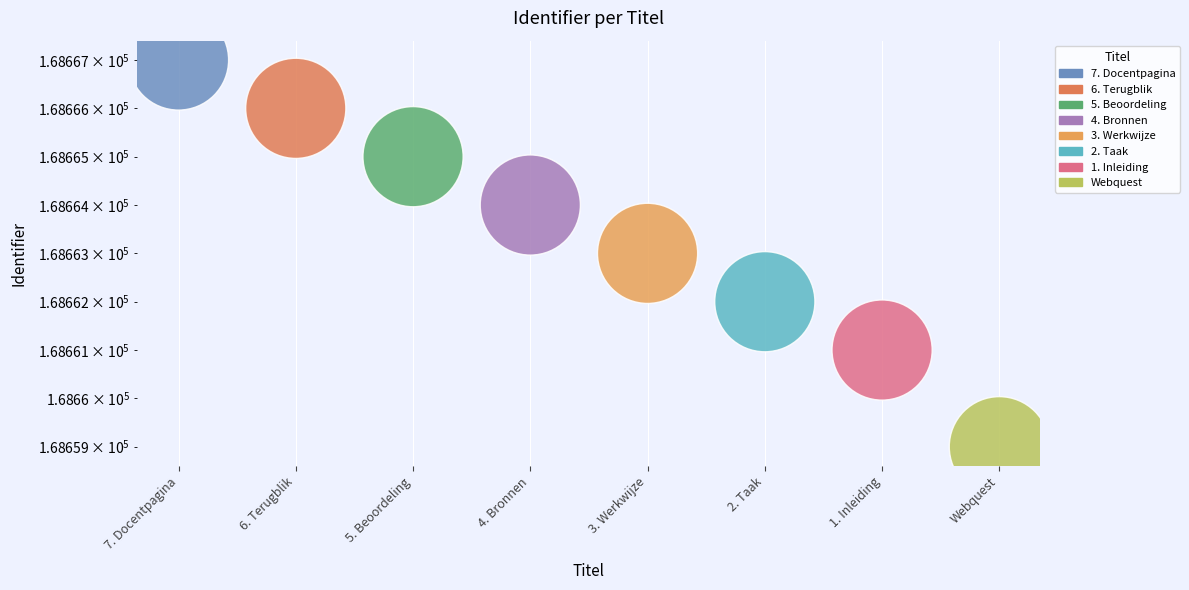

What is the ratio of the value at 7. Docentpagina to the value at 2. Taak?

1.0